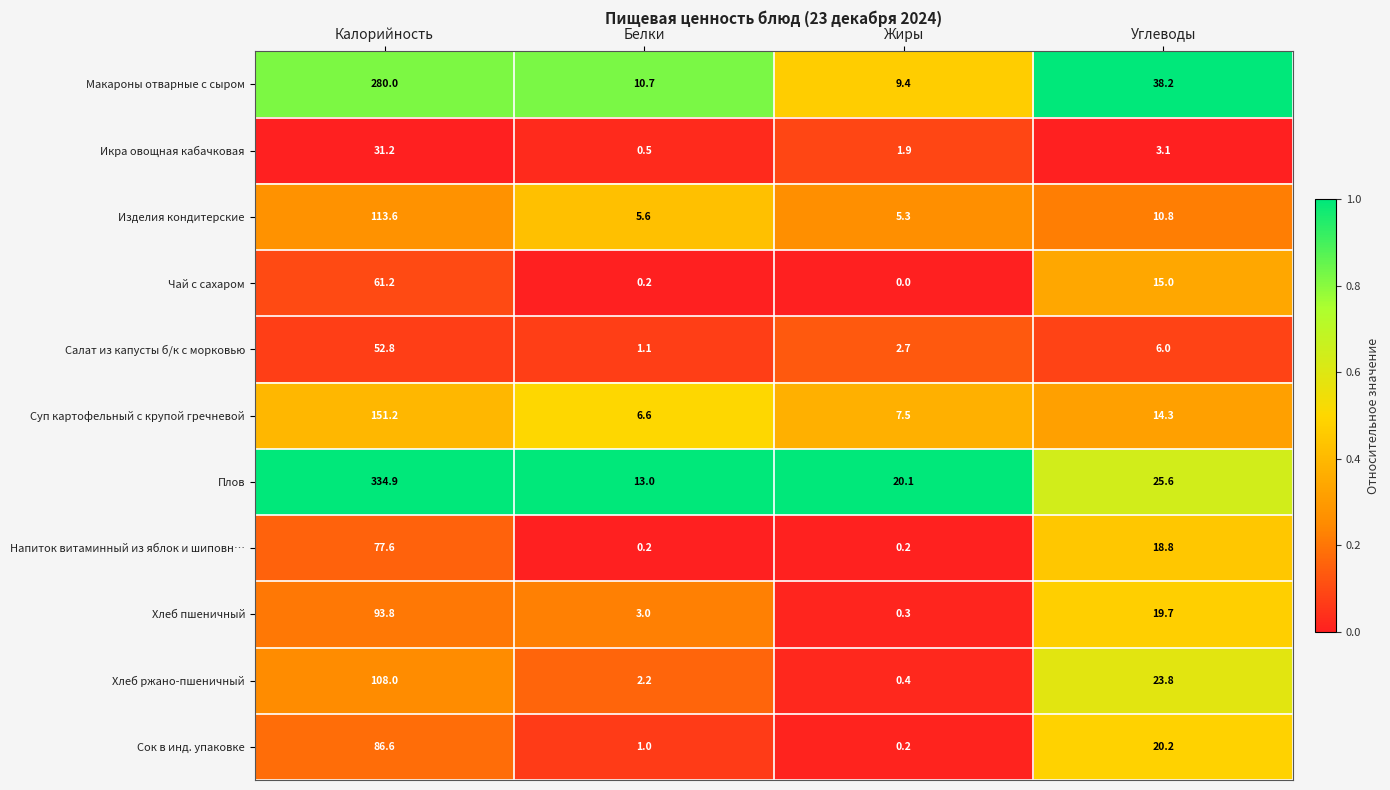

What is the maximum value for Хлеб ржано-пшеничный?

108.0